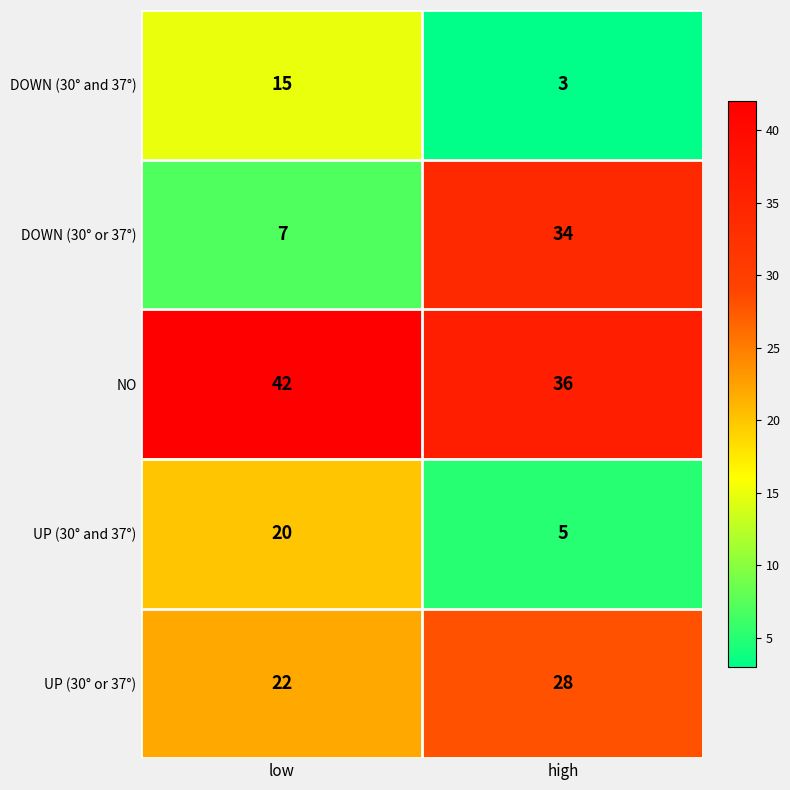

What is the difference between the highest and lowest values at high?

33